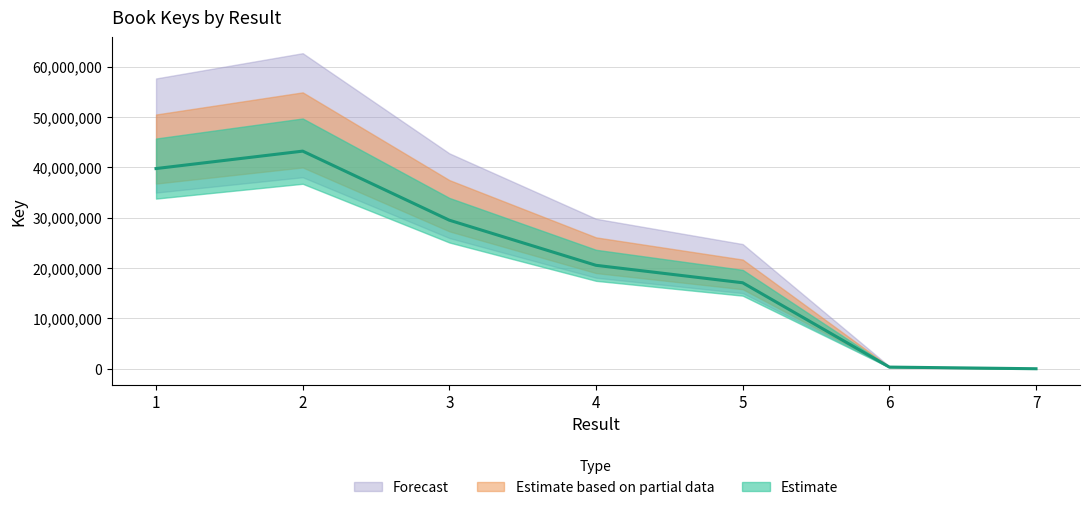

What is the sum of all values?

150405129